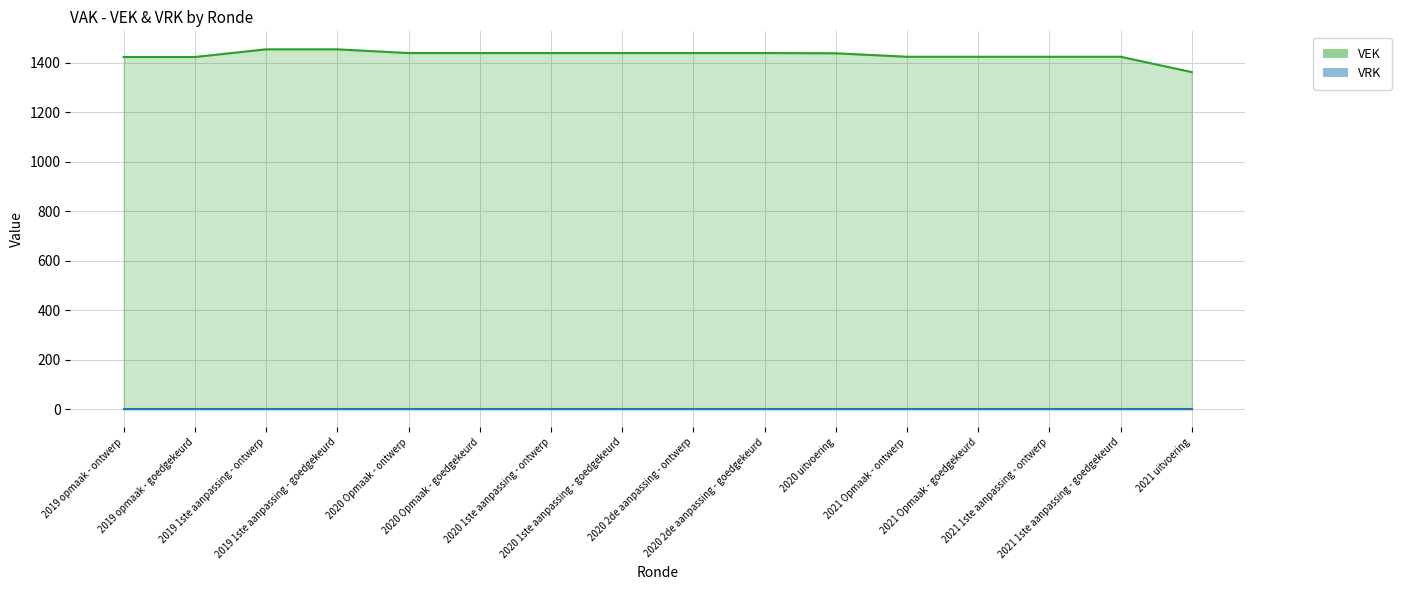

What is the average value of the VEK series?

1430